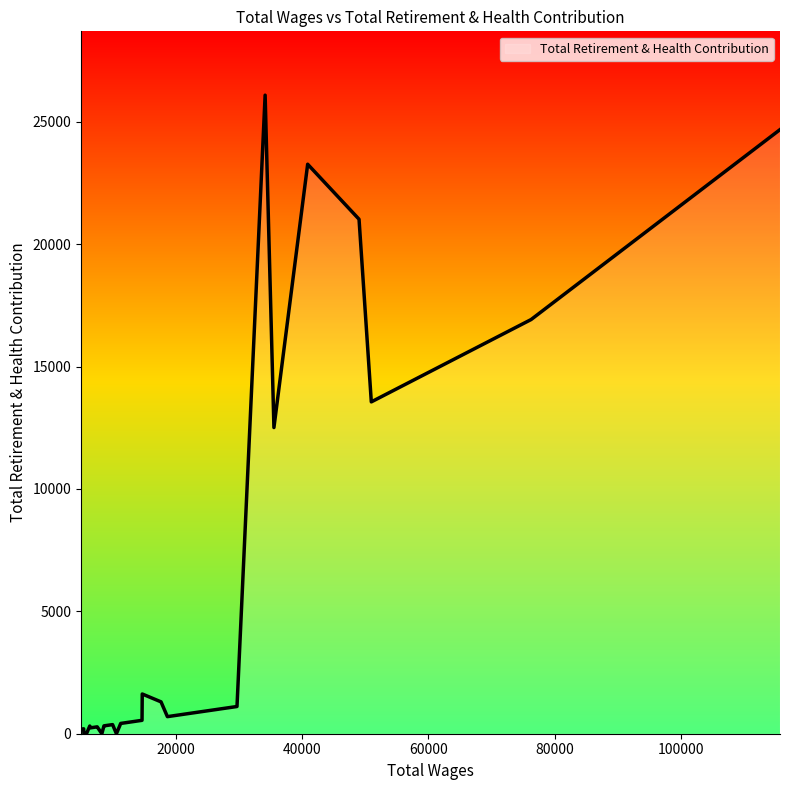

What is the difference between the maximum and minimum values?

26089